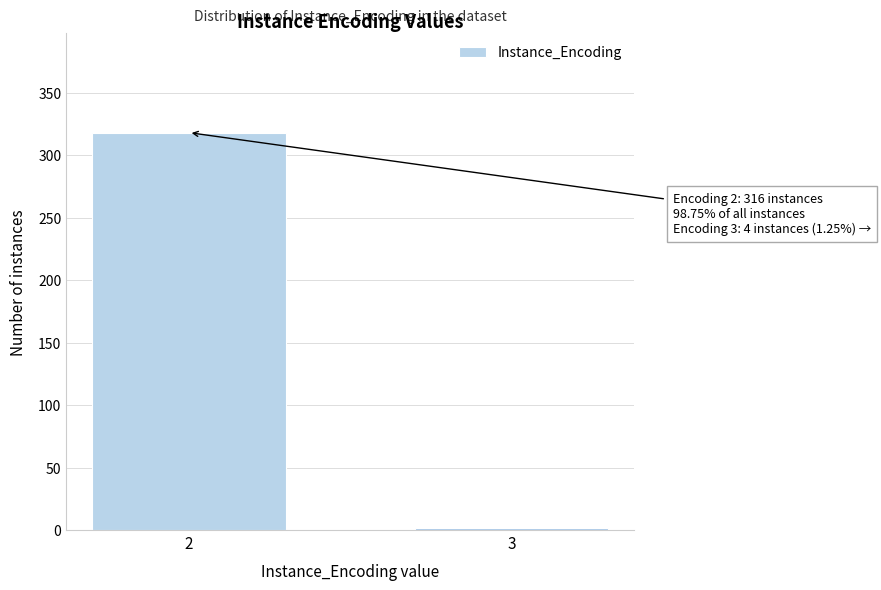

Reading right to left, transcribe all the data shown in this chart.

3=2	2=318